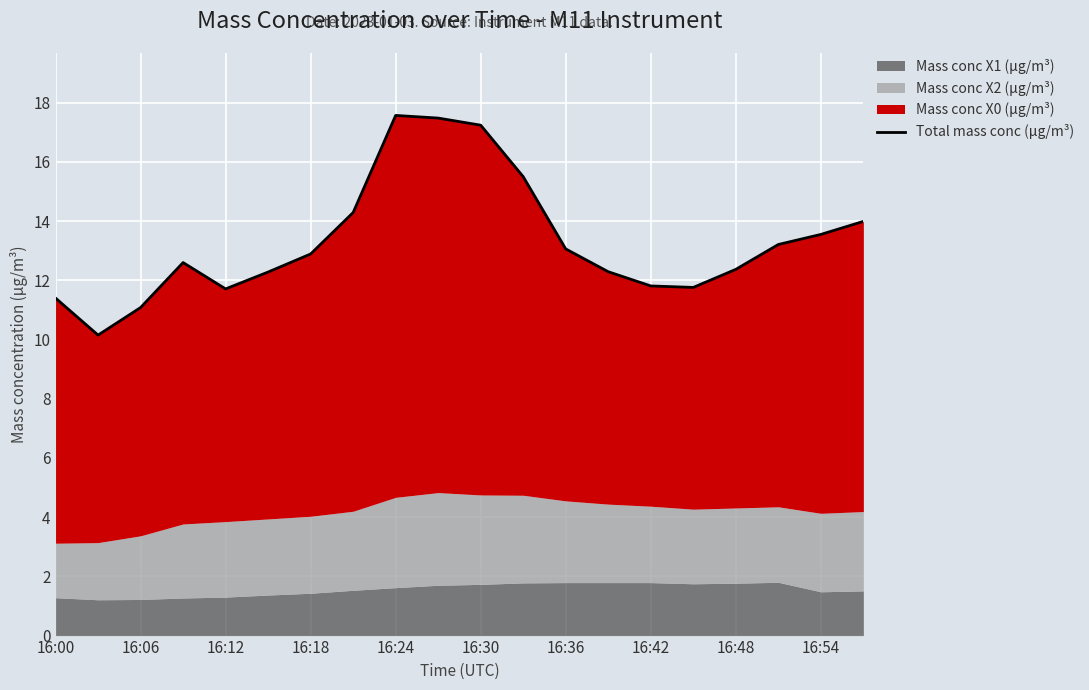

Reading left to right, extract all data points from this chart.

11.4	10.1	11.1	12.6	11.7	12.3	12.9	14.3	17.6	17.5	17.2	15.5	13.1	12.3	11.8	11.8	12.4	13.2	13.6	14.0